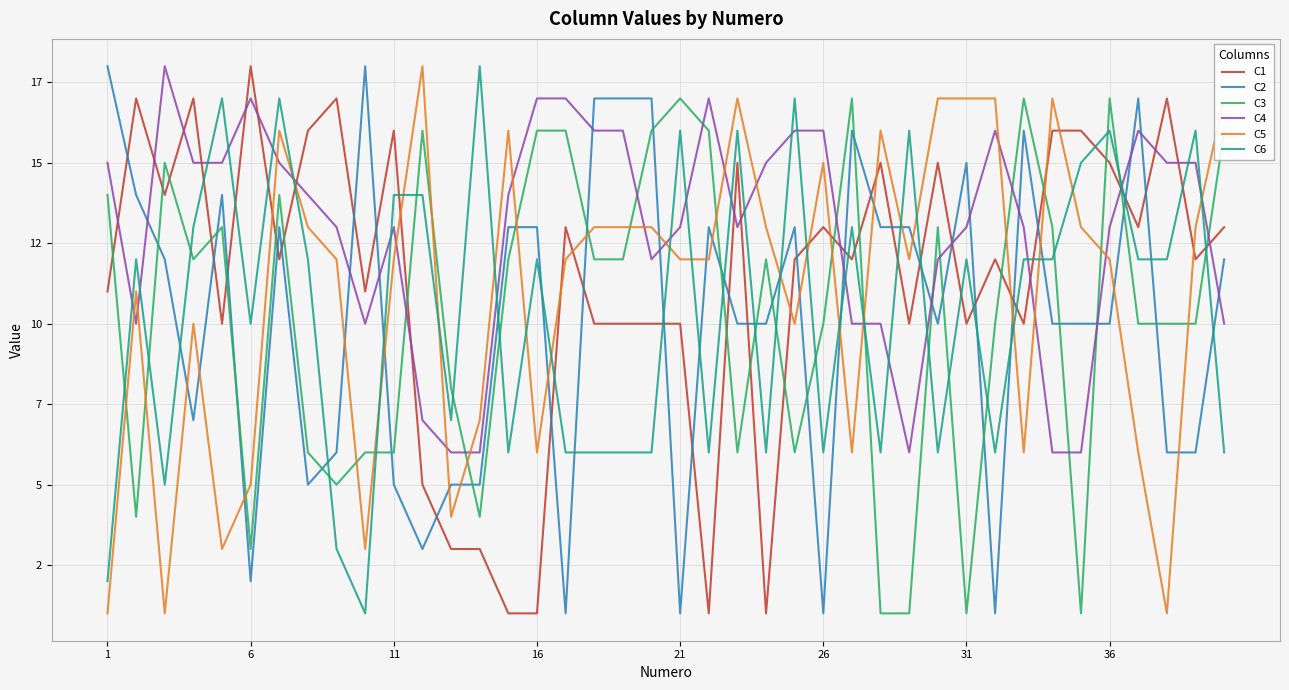

True or false: C2 has more than 1 points higher than both neighbors.

True